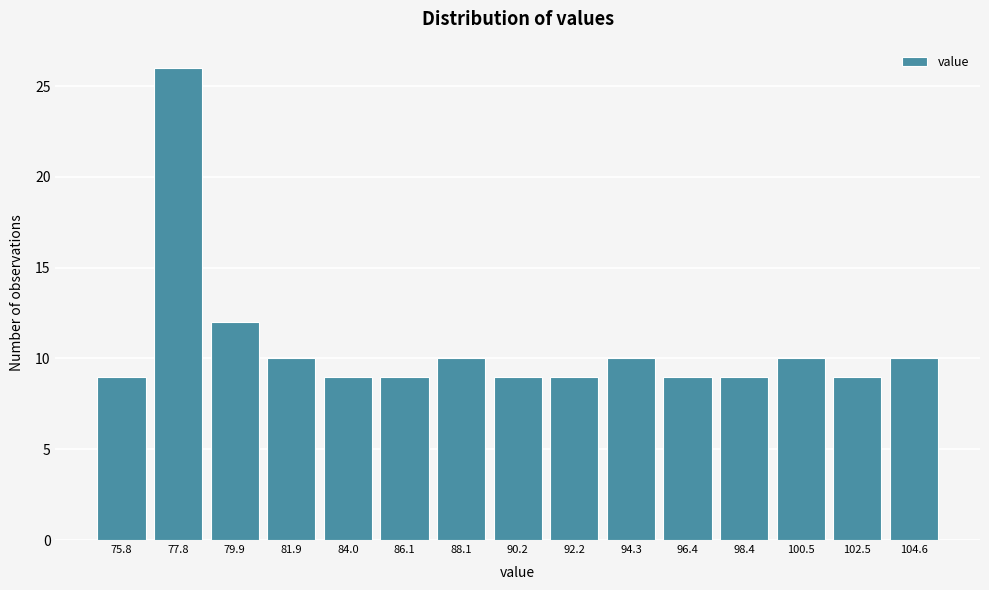

Reading left to right, transcribe all the data shown in this chart.

9	26	12	10	9	9	10	9	9	10	9	9	10	9	10